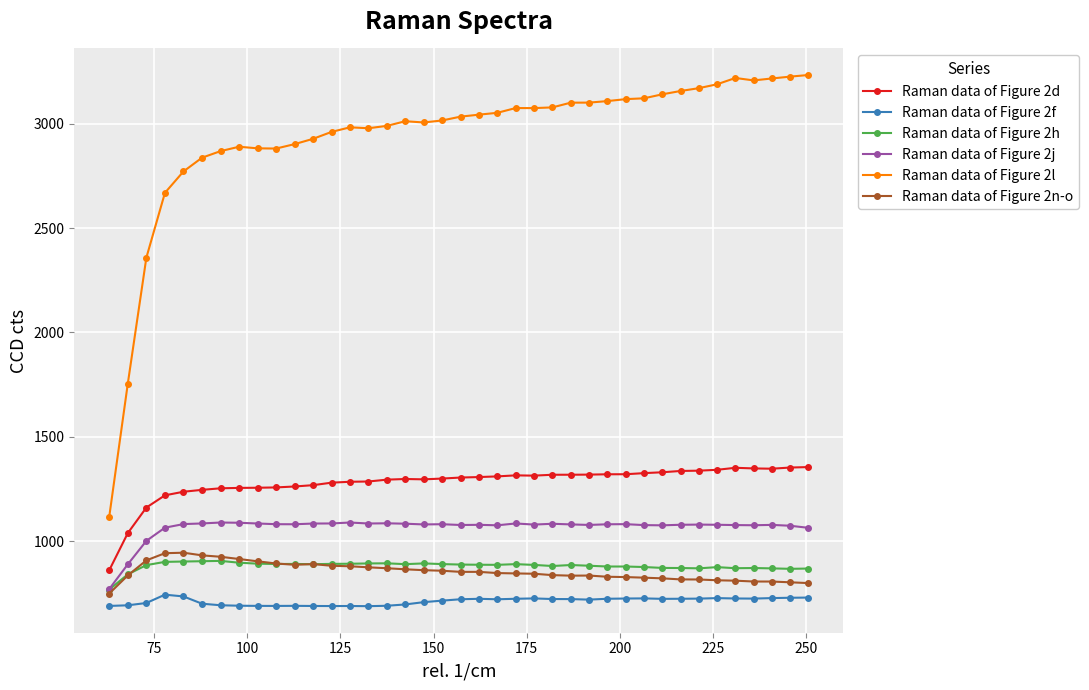

What is the value of the Raman data of Figure 2n-o point at the 5th from the left?

945.7